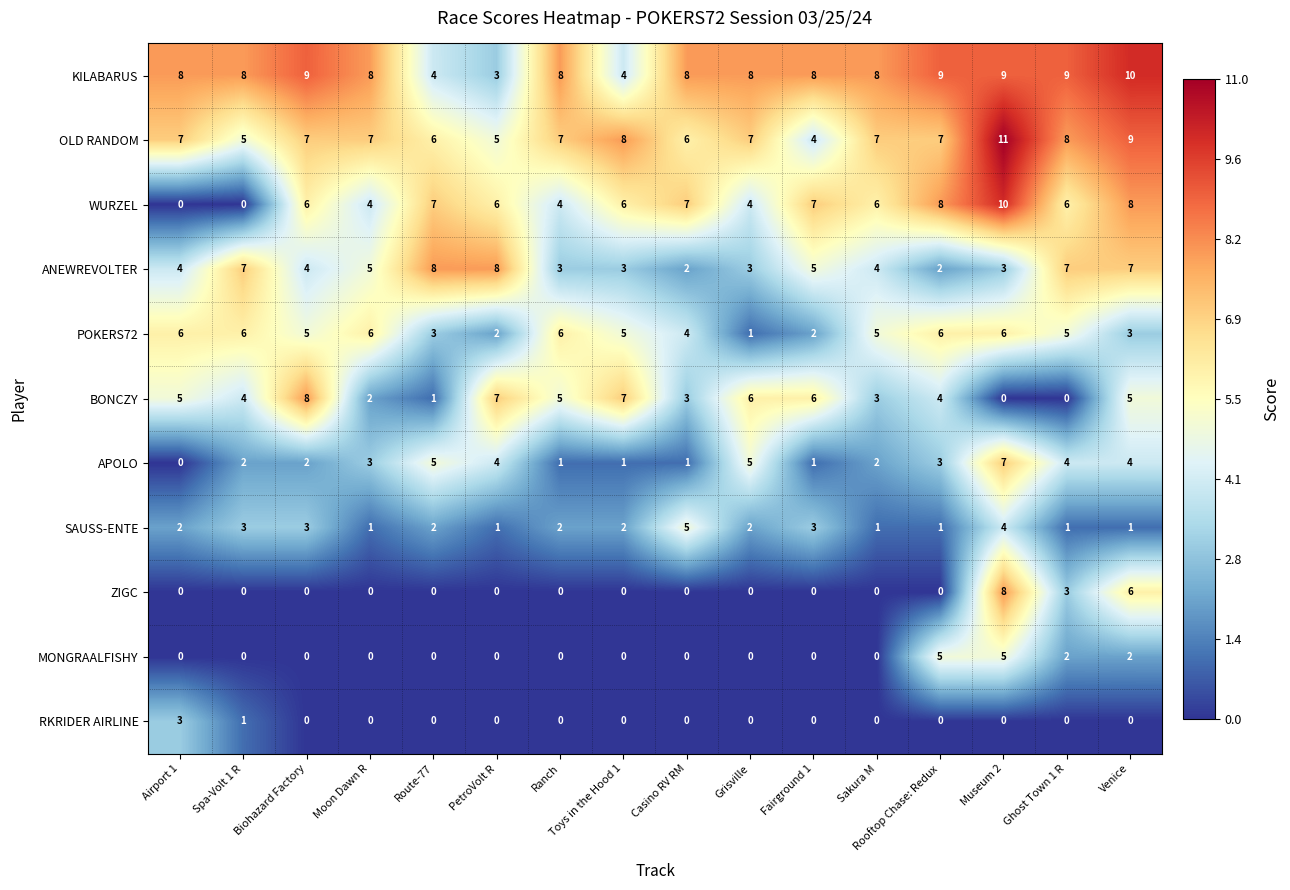

The MONGRAALFISHY series shows 3 at Ghost Town 1 R. True or false?

False